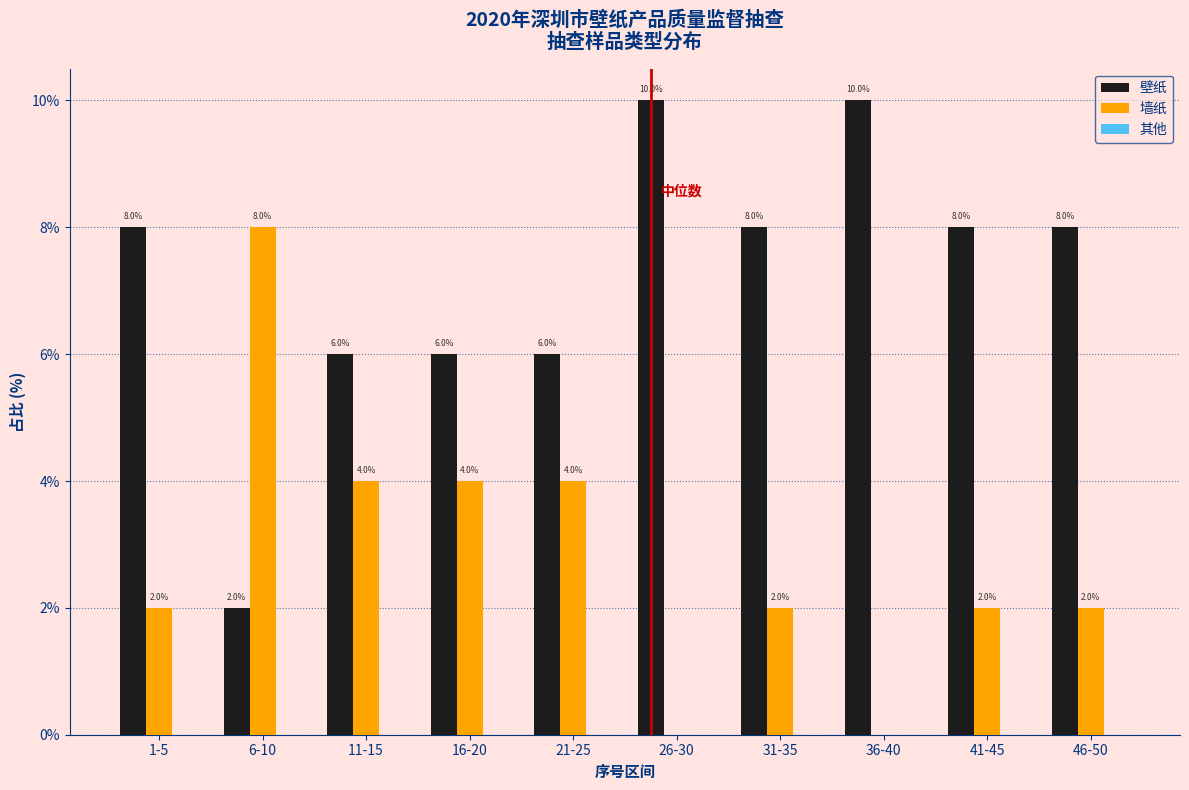

What value does the 壁纸 series have at 1-5?

8